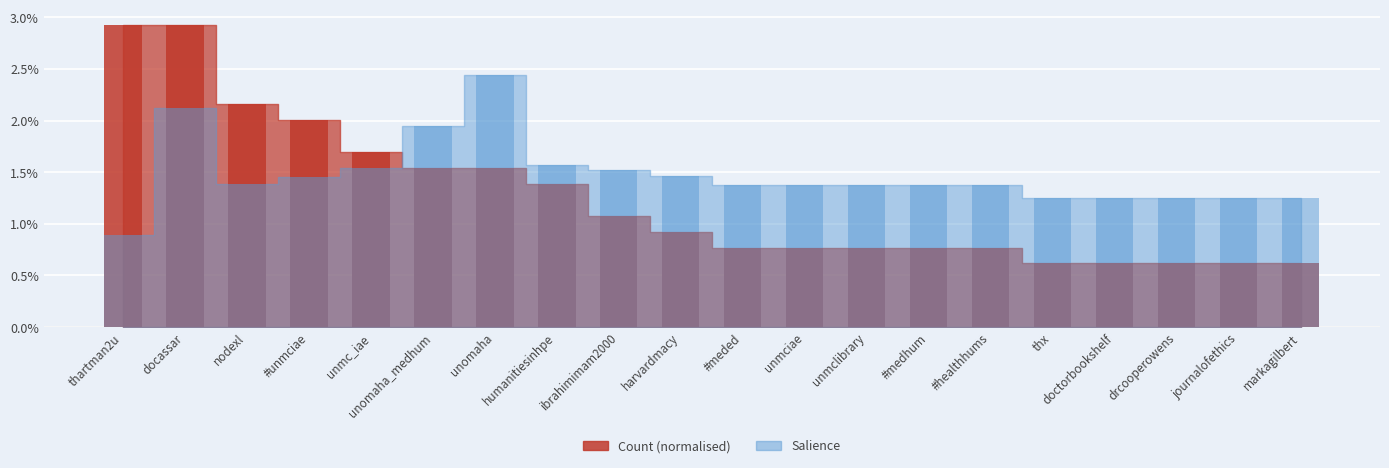

At docassar, list the series in order from smallest to largest.

Salience bars, Count bars